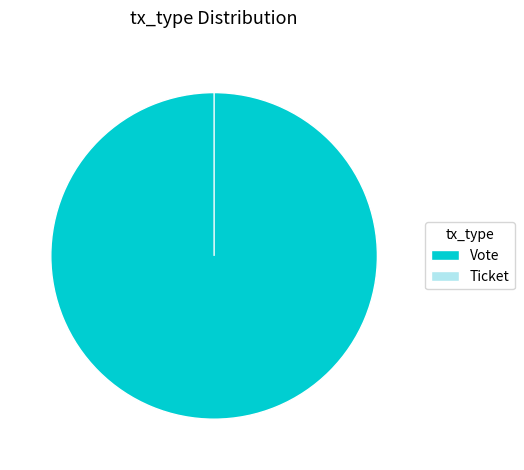

Does Vote represent more than half of the total?

Yes